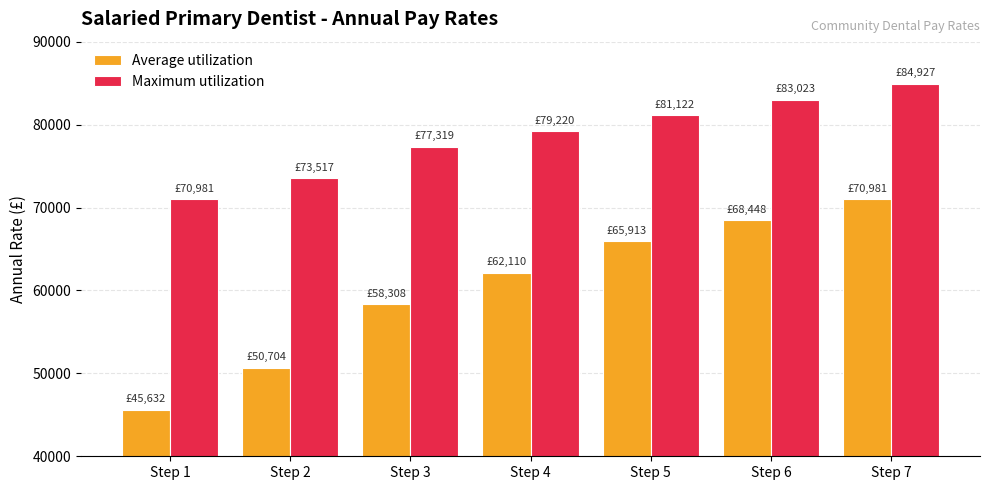

At Step 4, list the series in order from largest to smallest.

Maximum utilization, Average utilization